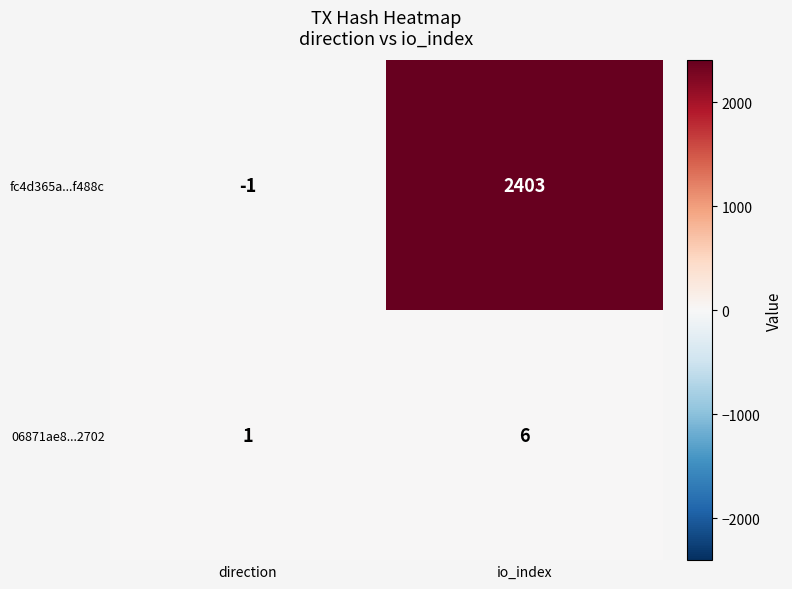

What value does the 06871ae8...2702 series have at io_index?

6